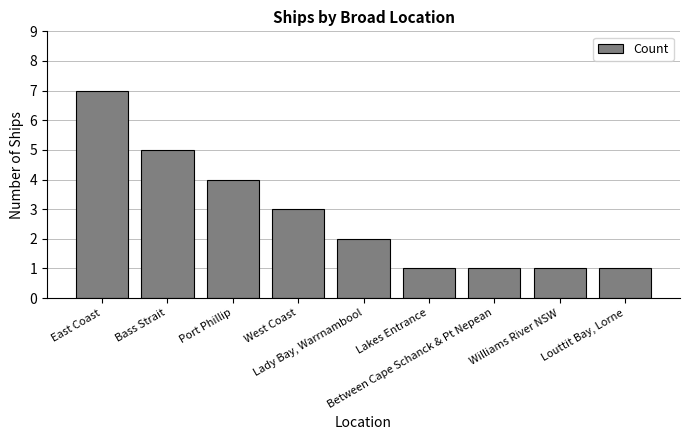

What is the label of the 1st bar from the right?

Louttit Bay, Lorne